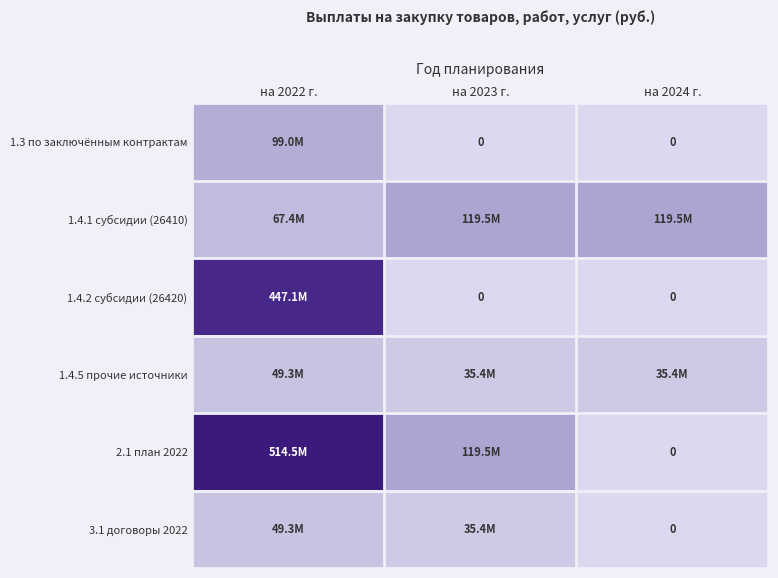

What is the difference between the 1.4.2 субсидии (26420) values at на 2022 г. and на 2023 г.?

447116932.3